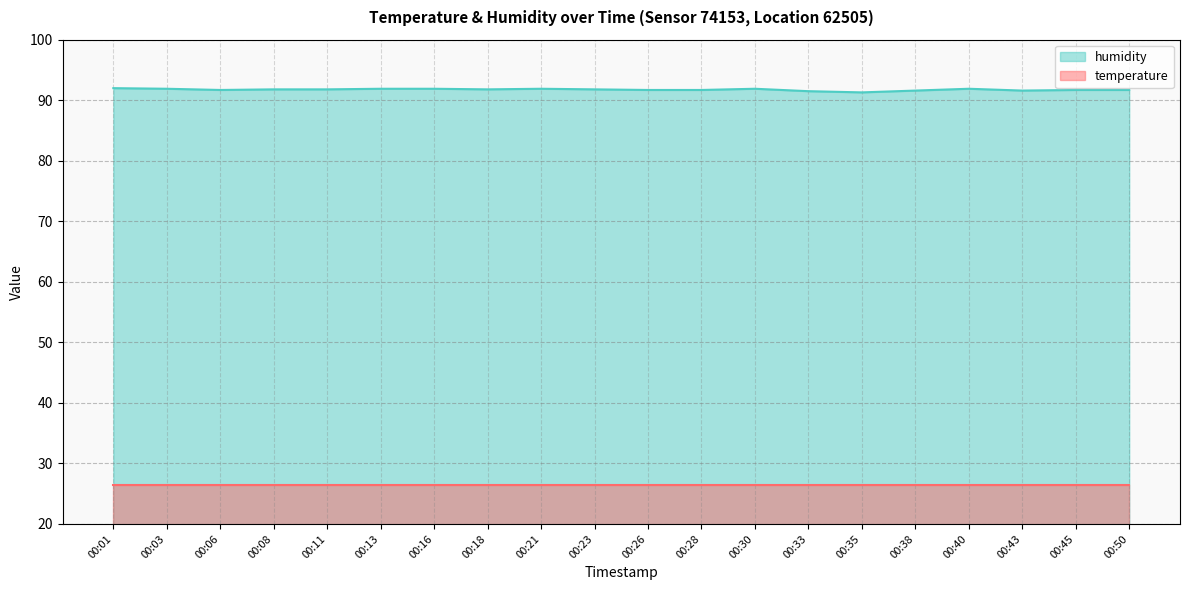

How many lines are shown in the chart?

2